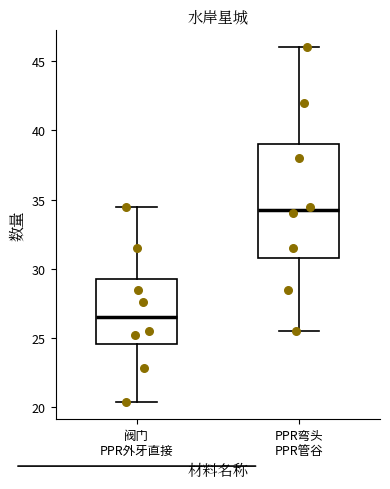

Which box is the tallest, from its lower edge to its upper edge?

PPR弯头 PPR管谷